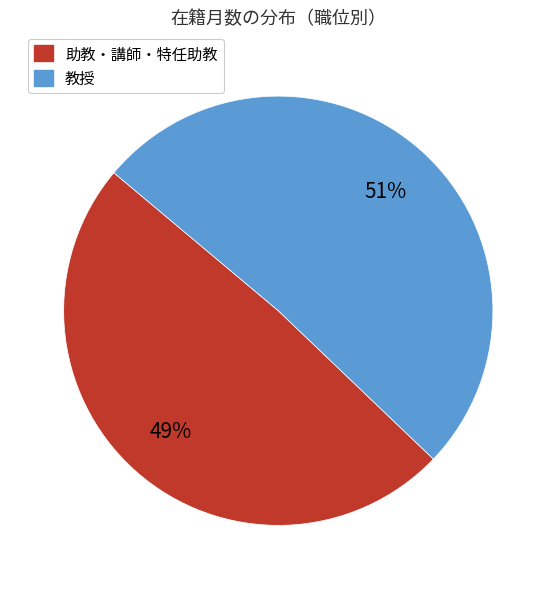

To the nearest percent, what is the average slice percentage?

50%